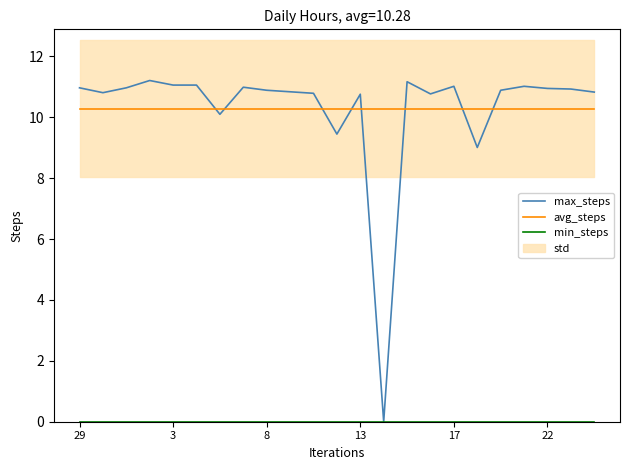

True or false: avg_steps has a value of 10.3 at 11.

True